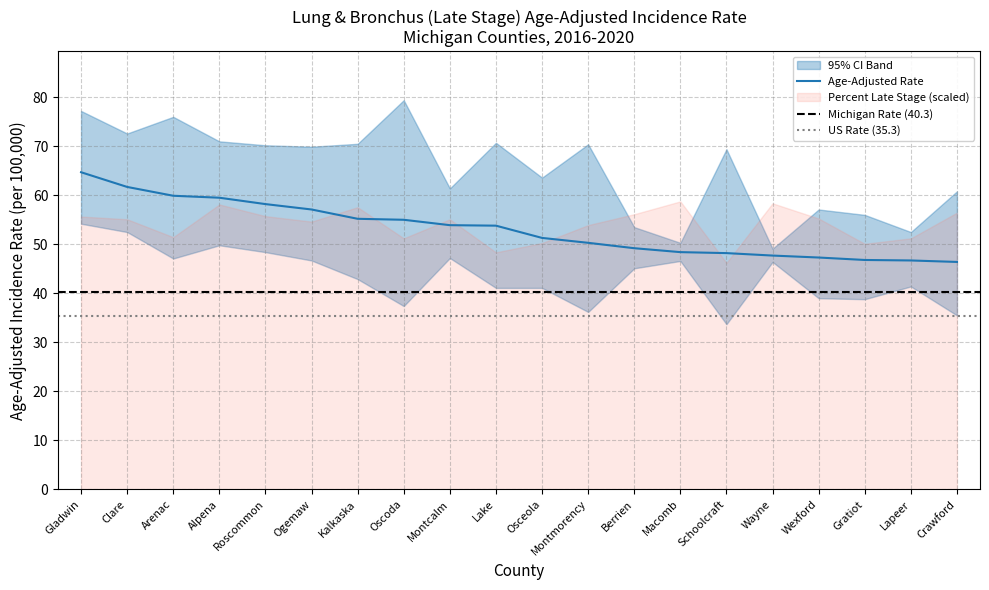

How many lines are shown in the chart?

4